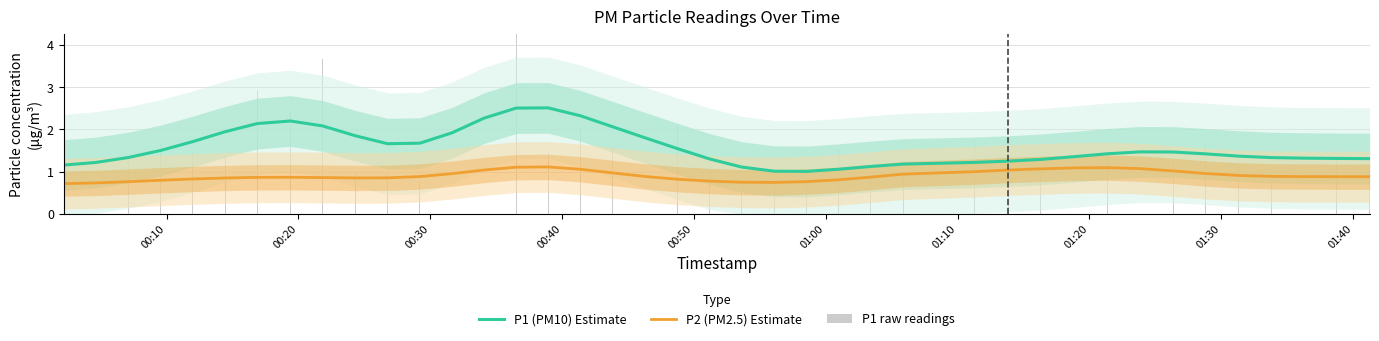

What is the value of the P2 (PM2.5) Estimate bar at the 25th from the left?

0.8